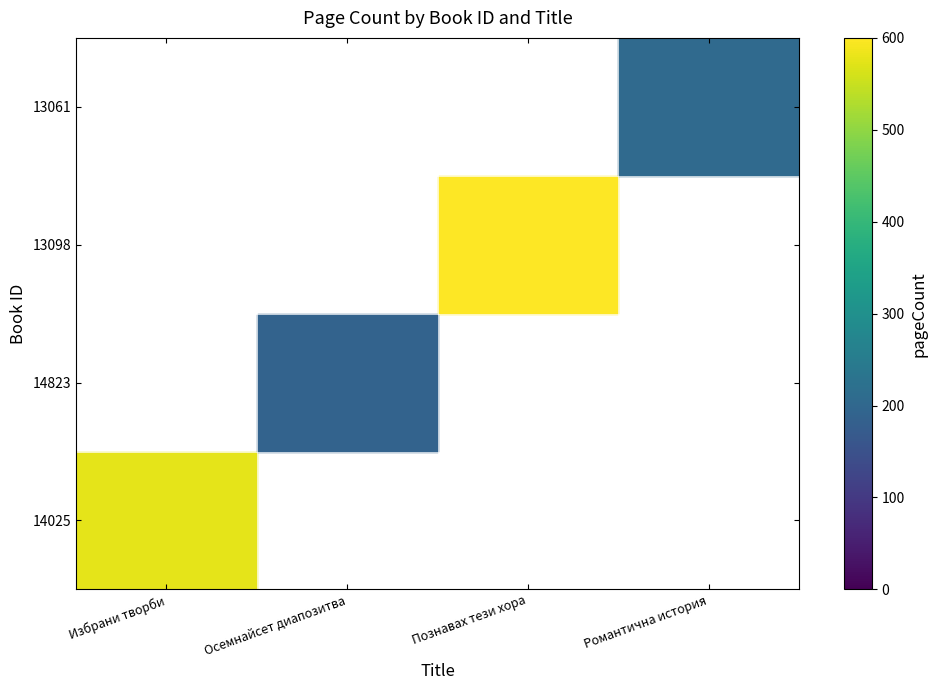

How many categories are shown in the chart?

4